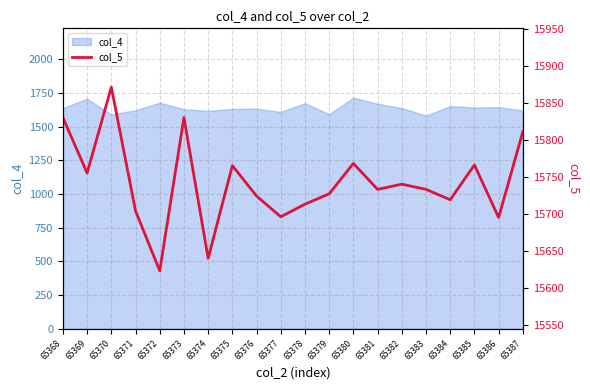

At which category does the chart reach its minimum across all series?

65372